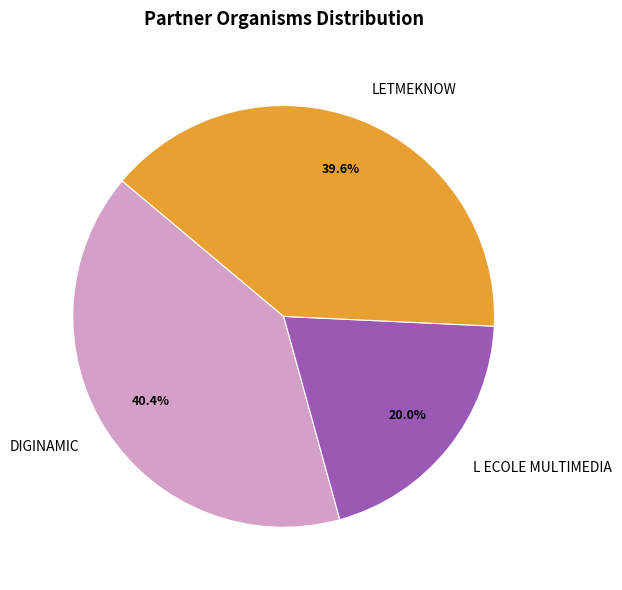

Which category has the biggest portion of the pie?

DIGINAMIC